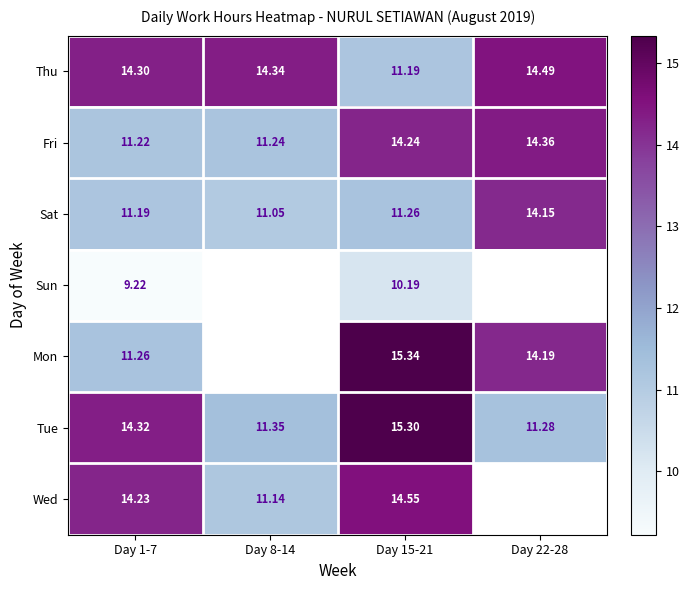

The value of Fri at Day 22-28 is 14.4. True or false?

True